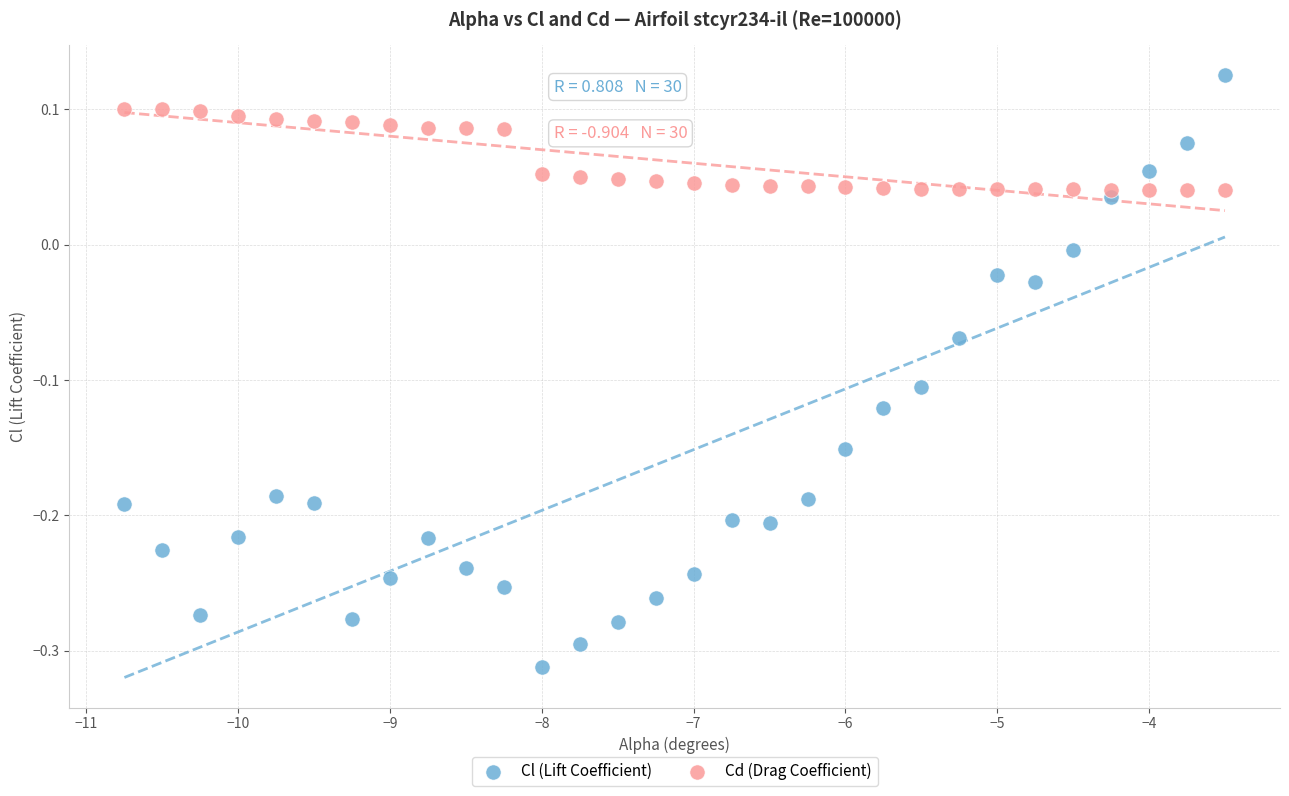

Across all data points, what is the range of X values (max minus min)?

7.2